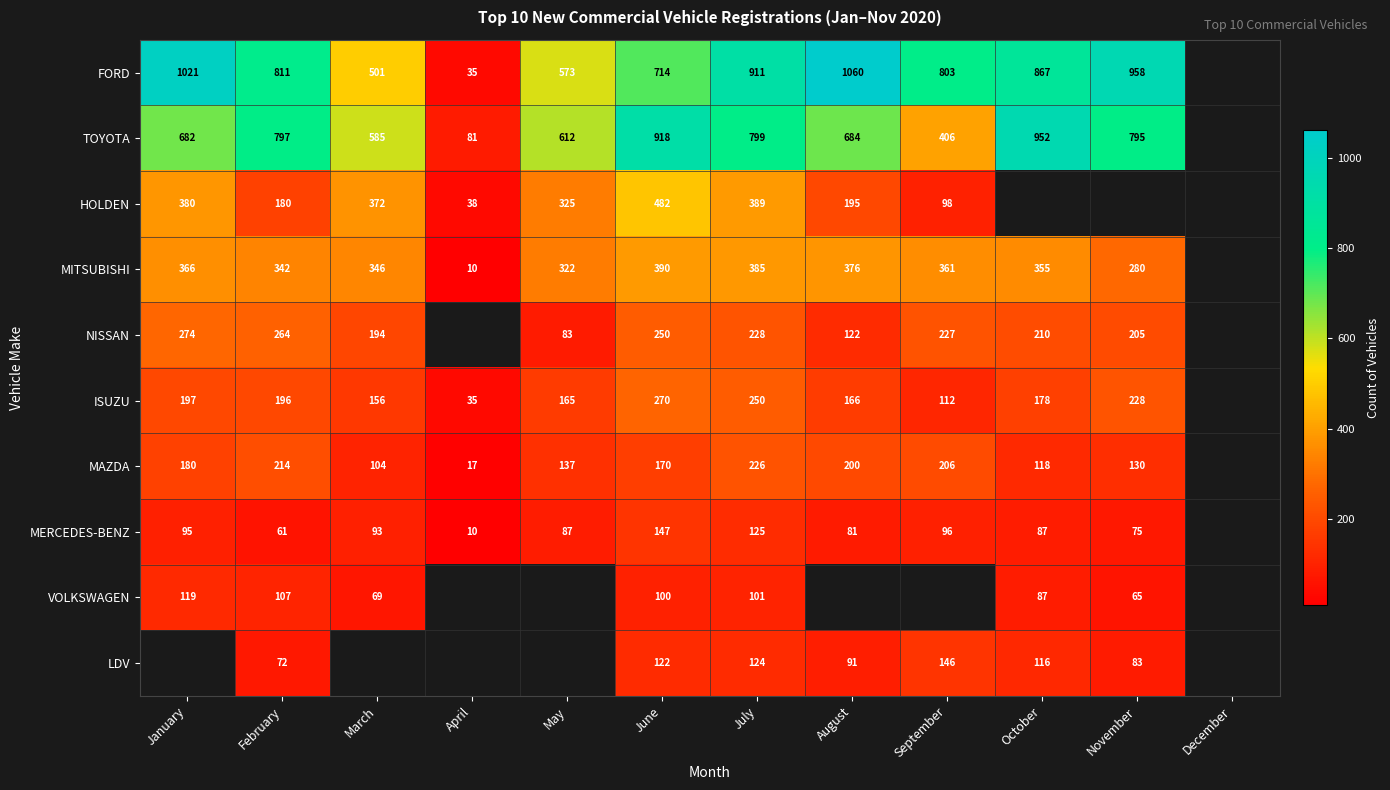

Which label corresponds to the smallest value in the chart?

April